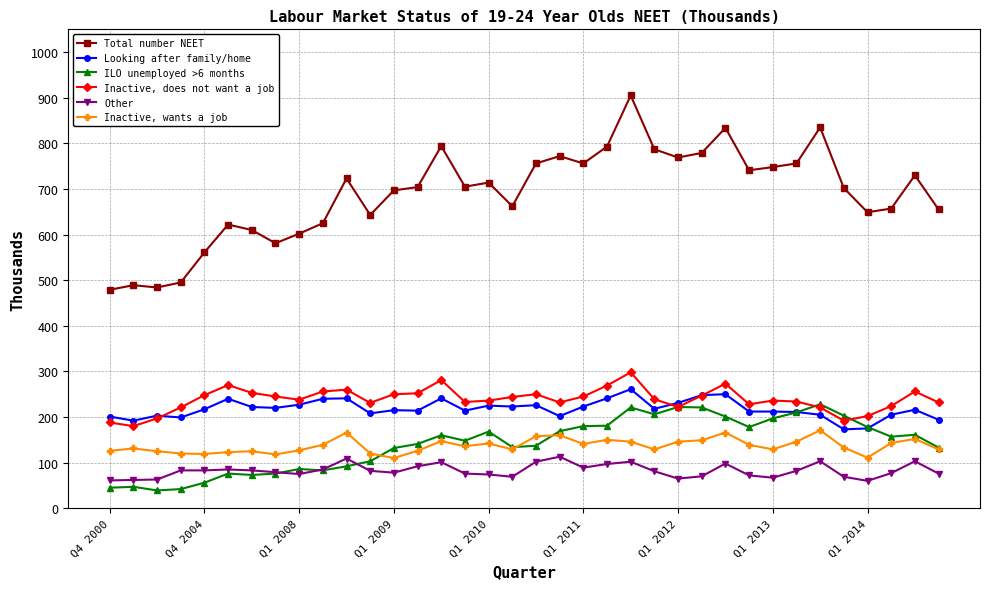

True or false: Other and Inactive, wants a job cross at least once.

False